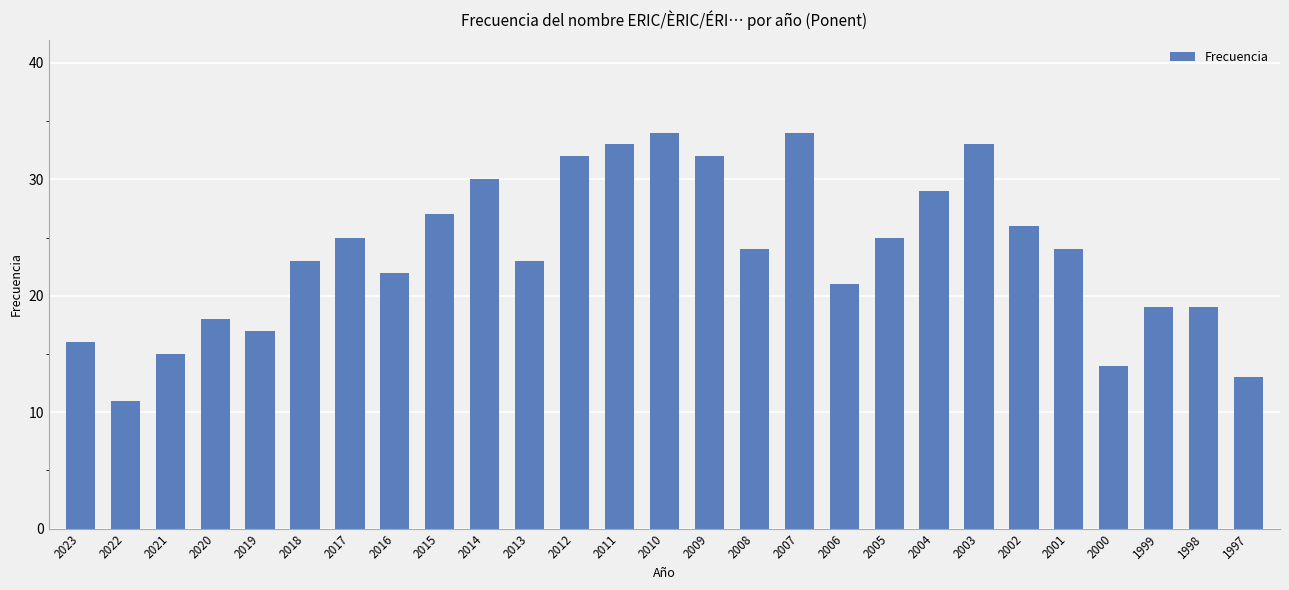

Which category has the lowest value across all series?

2022